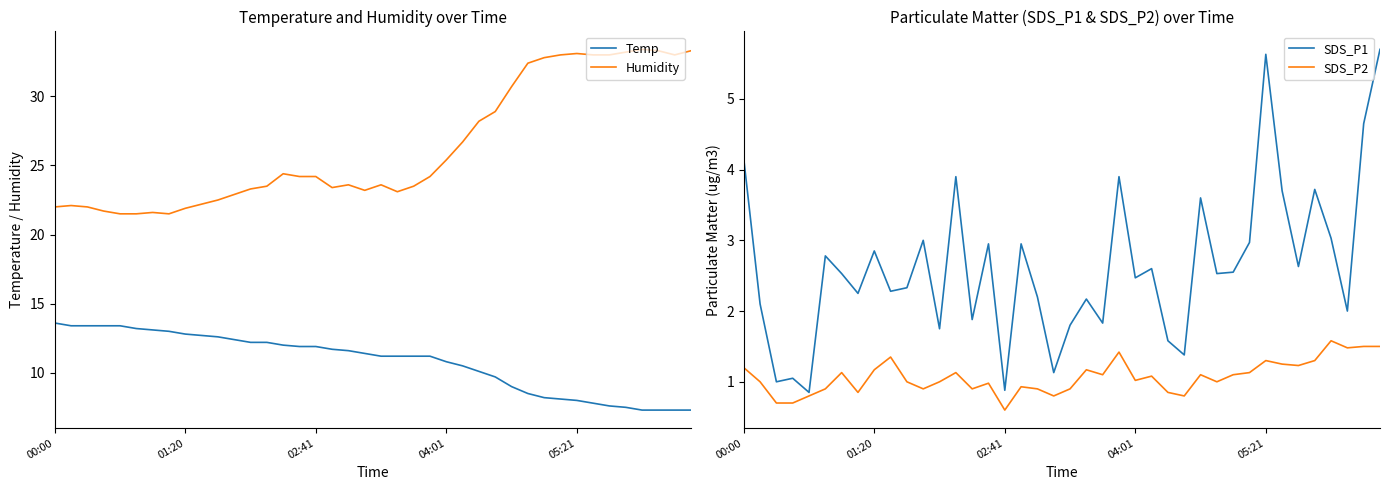

True or false: Humidity and Temp intersect in this chart.

False